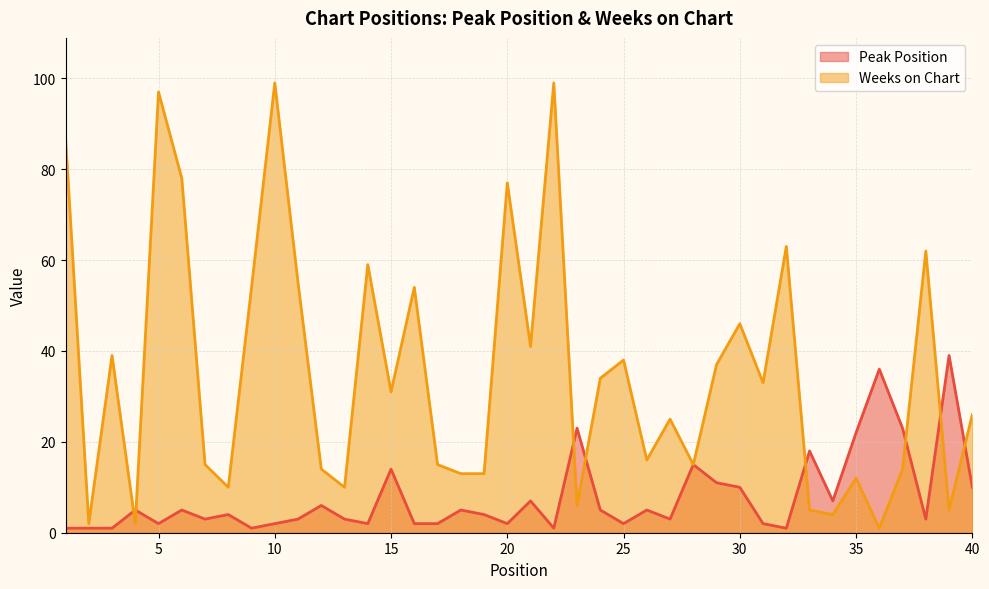

Between 28 and 38, which is larger?

28